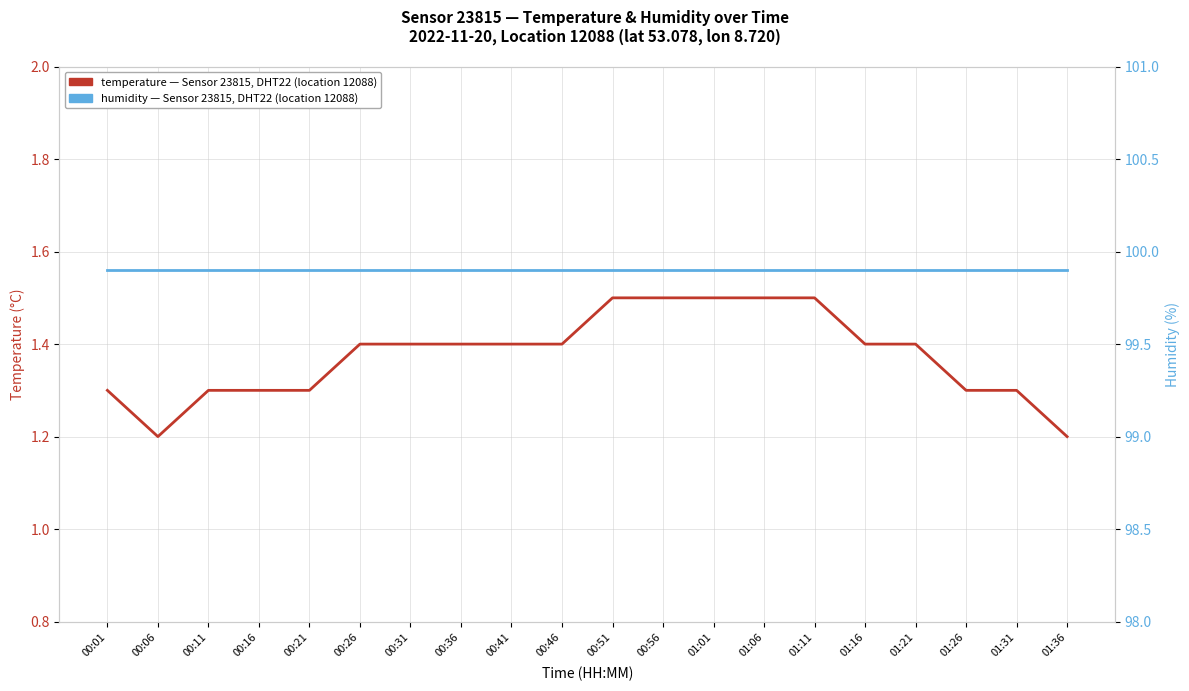

What is the lowest value of the temperature — Sensor 23815, DHT22 (location 12088) series?

1.2